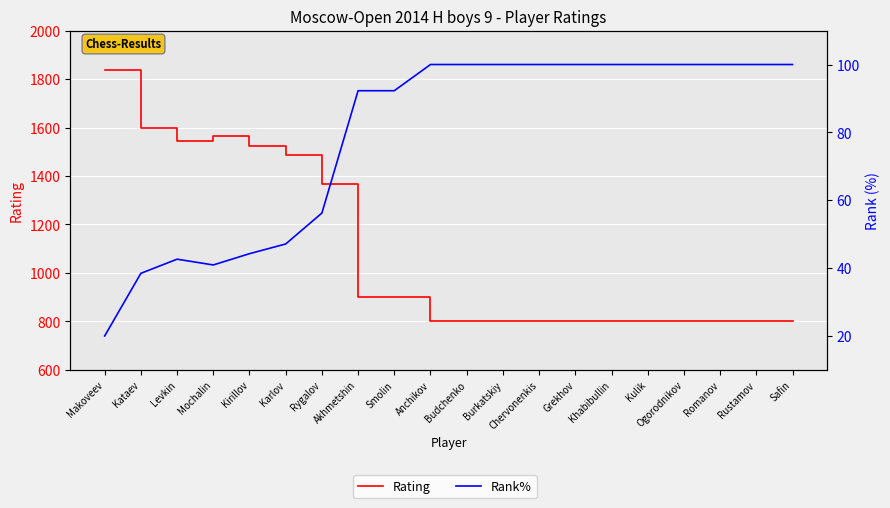

Which series changed the most between Rygalov and Budchenko?

Rating